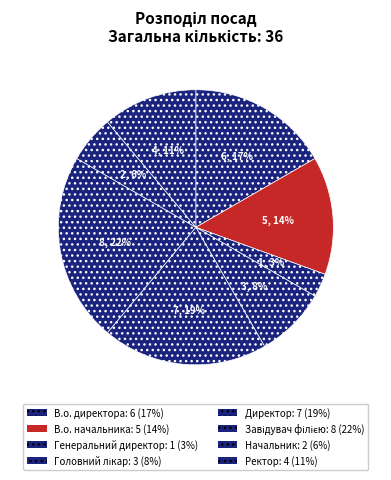

The Завідувач філією slice represents 14% of the pie. True or false?

False